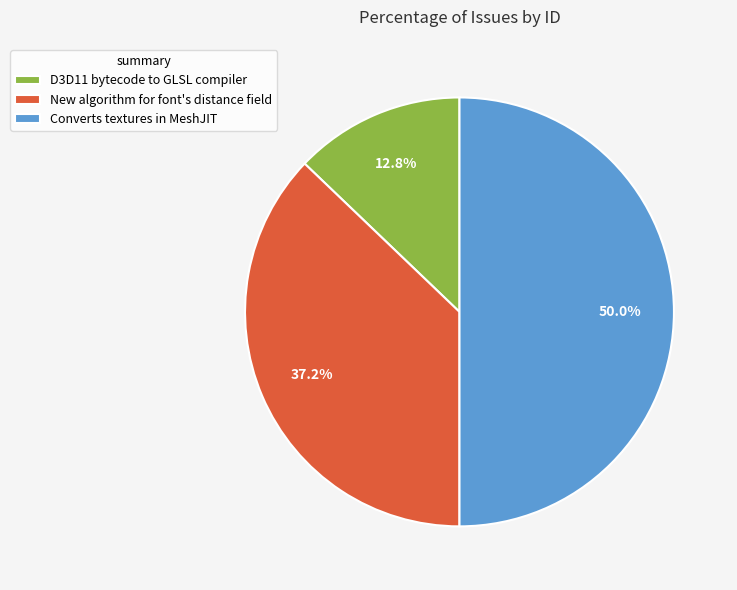

To the nearest percent, what portion does Converts textures in MeshJIT represent?

50%